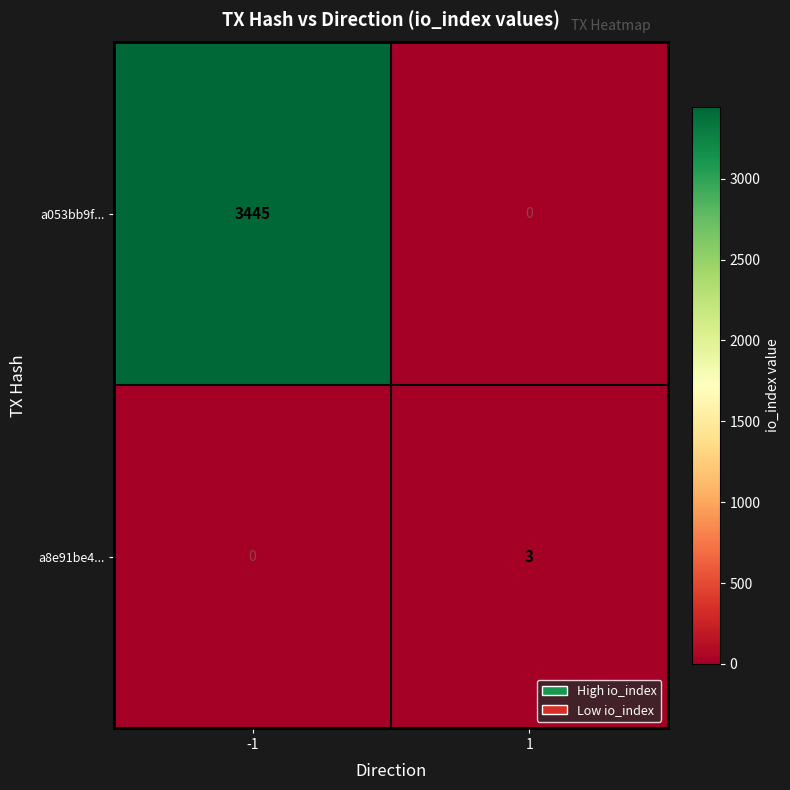

Which series has the widest spread of values?

a053bb9f...